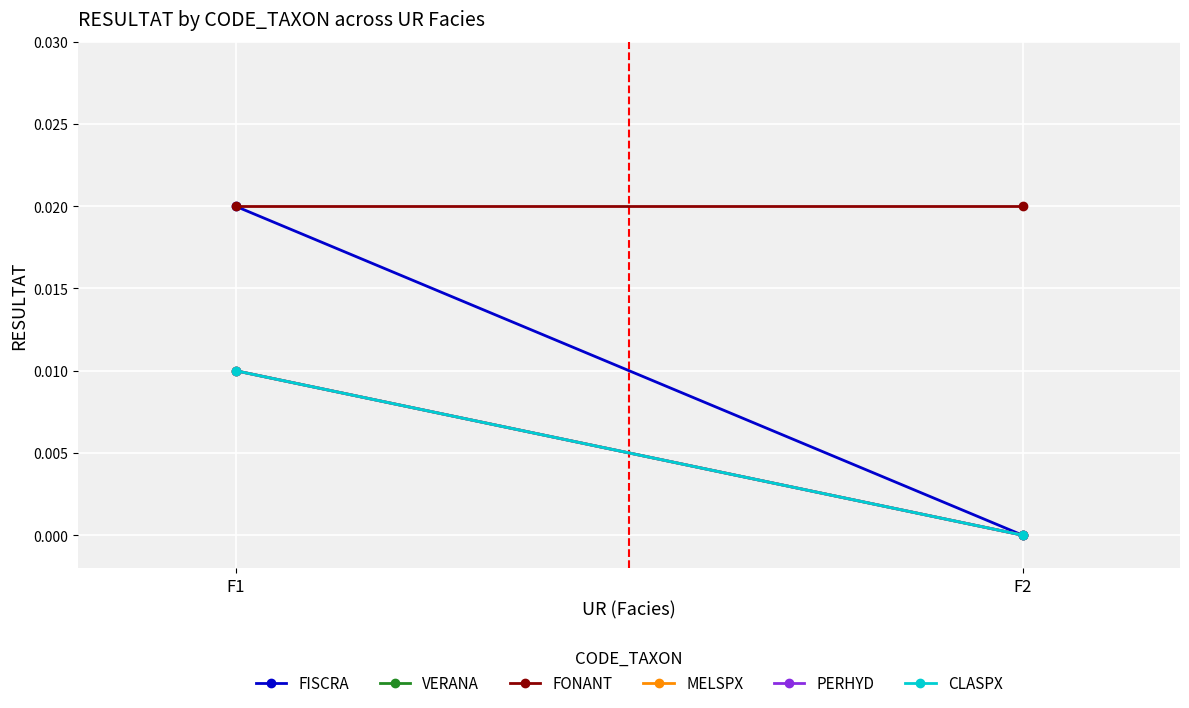

Reading left to right, extract all data points from this chart.

FISCRA: F1=0.0	F2=0.0
VERANA: F1=0.0	F2=0.0
FONANT: F1=0.0	F2=0.0
MELSPX: F1=0.0	F2=0.0
PERHYD: F1=0.0	F2=0.0
CLASPX: F1=0.0	F2=0.0